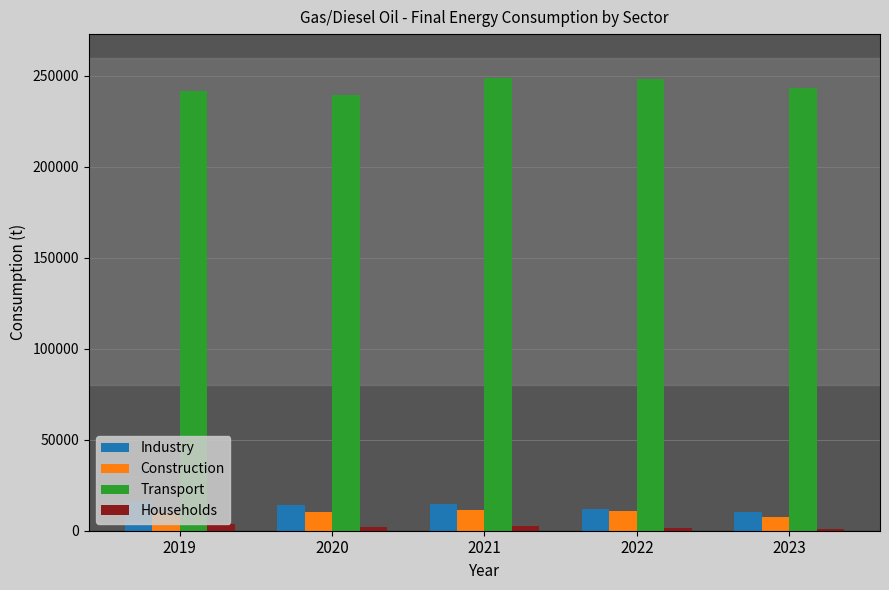

What is the minimum value for Industry?

10177